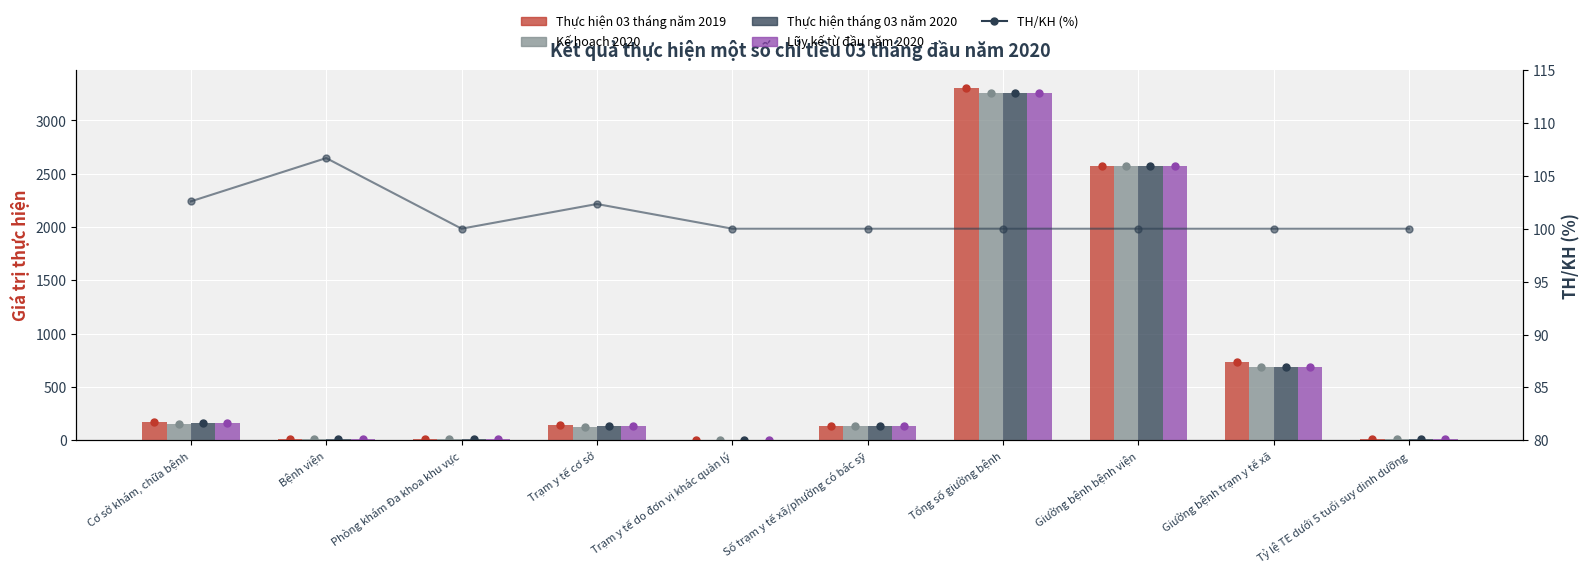

How many data points does each series have?

10